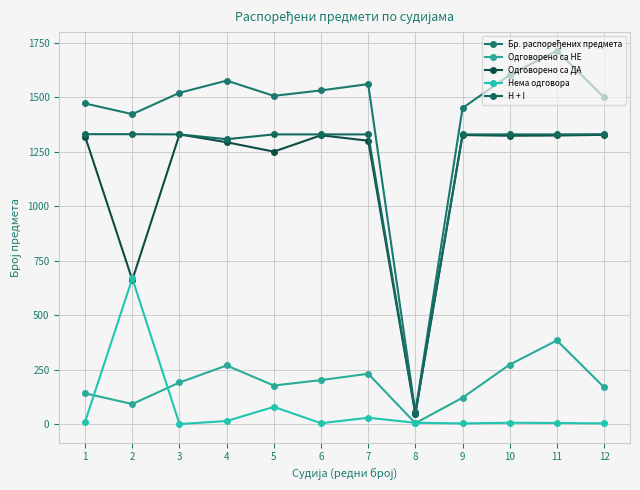

True or false: Нема одговора and Бр. распоређених предмета cross at least once.

False